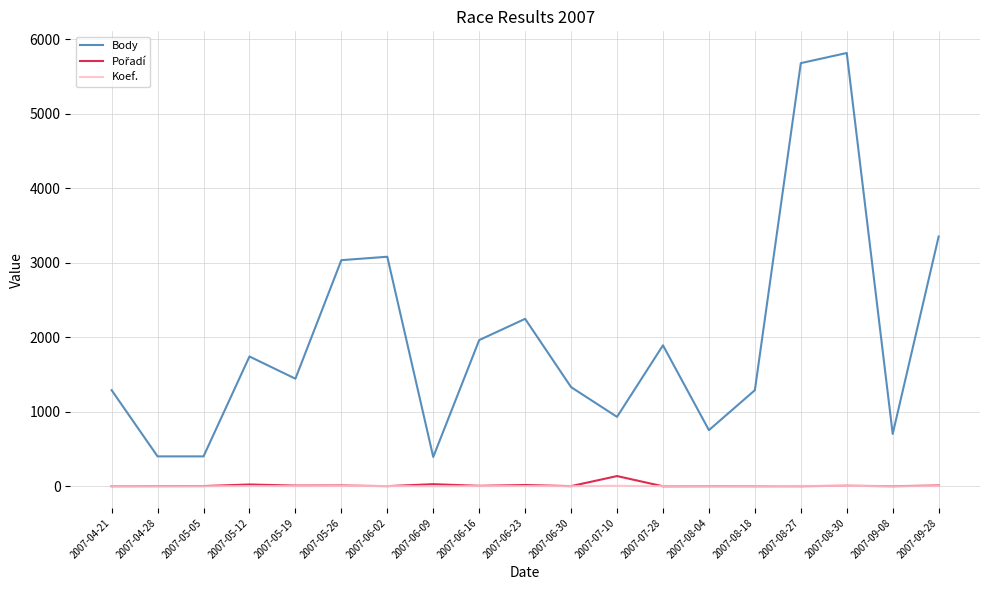

The value of Body at 2007-07-10 is 401. True or false?

False